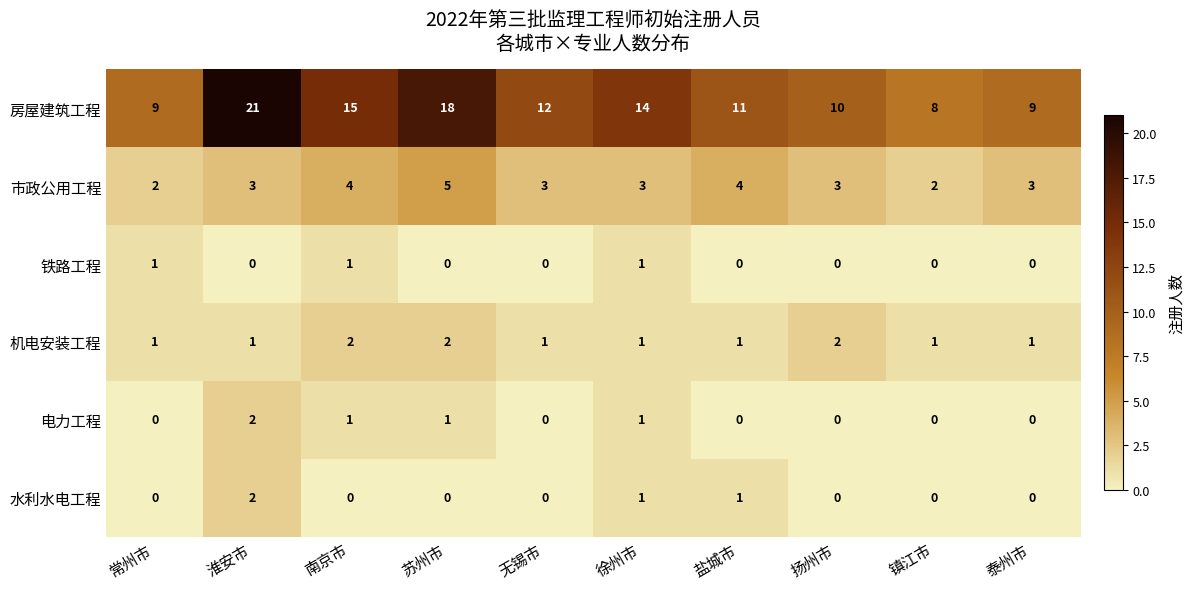

What is the maximum value shown in the chart?

21